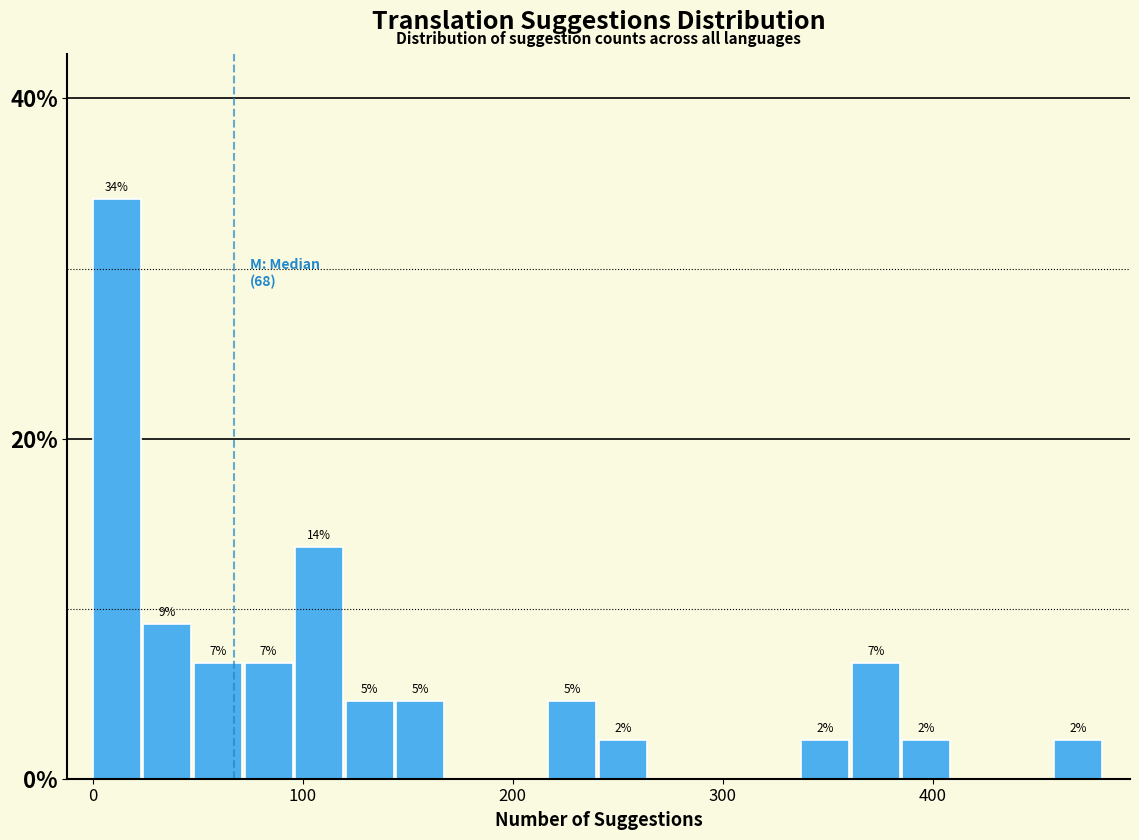

Read against the x-axis, roughly where is the centre of the tallest bar?

10